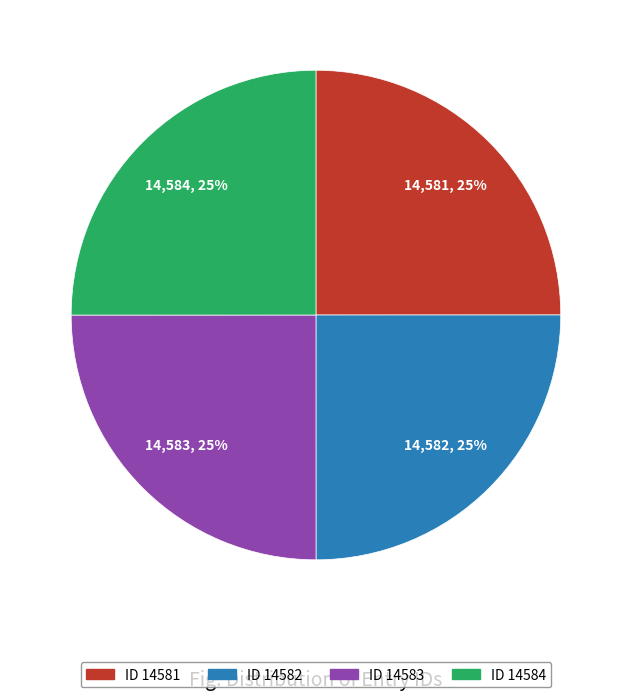

To the nearest percent, what is the average slice percentage?

25%